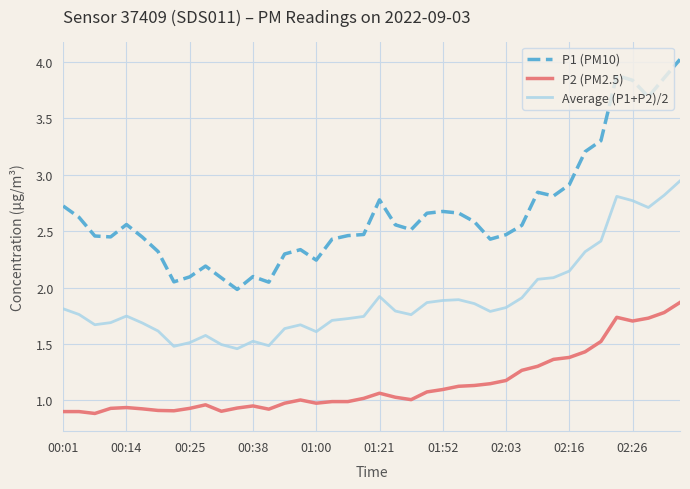

True or false: P1 (PM10) and Average (P1+P2)/2 cross at least once.

False